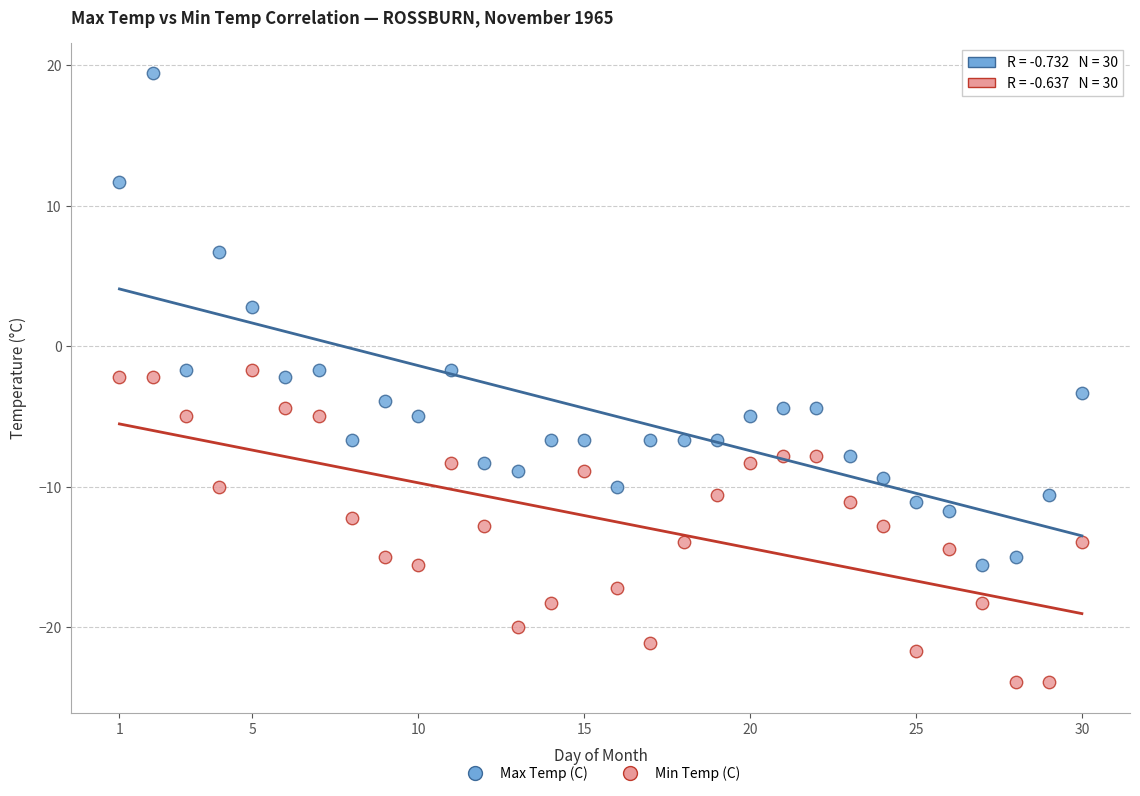

Across all data points, what is the range of X values (max minus min)?

29.0